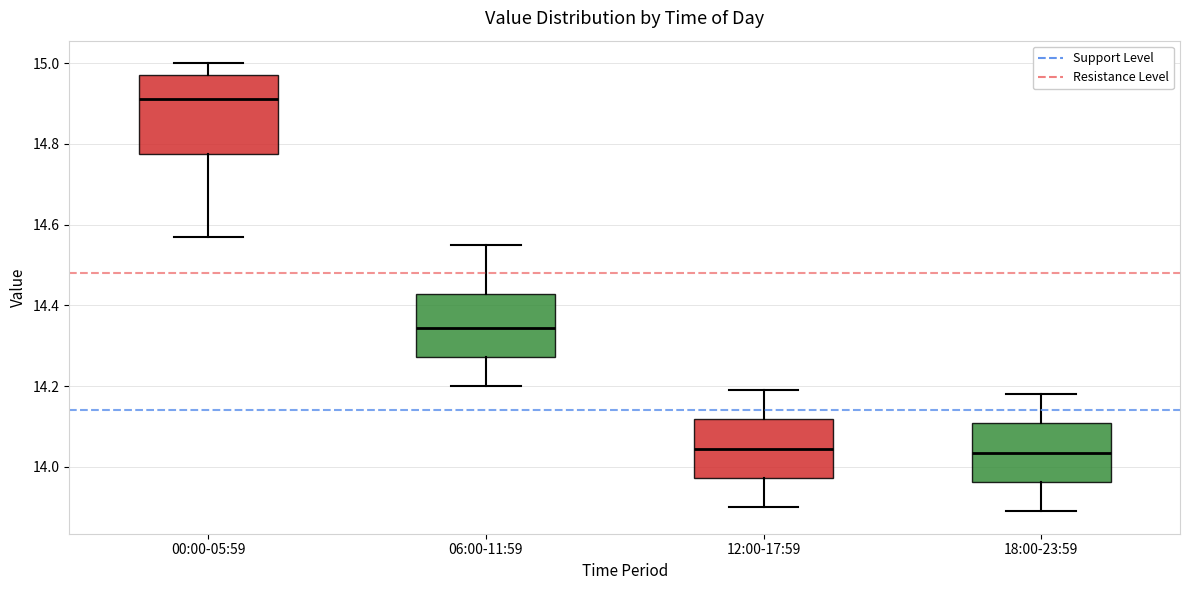

Reading left to right, read every box against the y-axis: the position of its median line, the range the box covers, and the ends of its whiskers. The values are not printed on the chart, so give them approximately, as read against the axis.

00:00-05:59: median 14.92, box 14.78 to 14.98, whiskers 14.58 to 15.00
06:00-11:59: median 14.34, box 14.28 to 14.42, whiskers 14.20 to 14.56
12:00-17:59: median 14.04, box 13.98 to 14.12, whiskers 13.90 to 14.20
18:00-23:59: median 14.04, box 13.96 to 14.10, whiskers 13.90 to 14.18